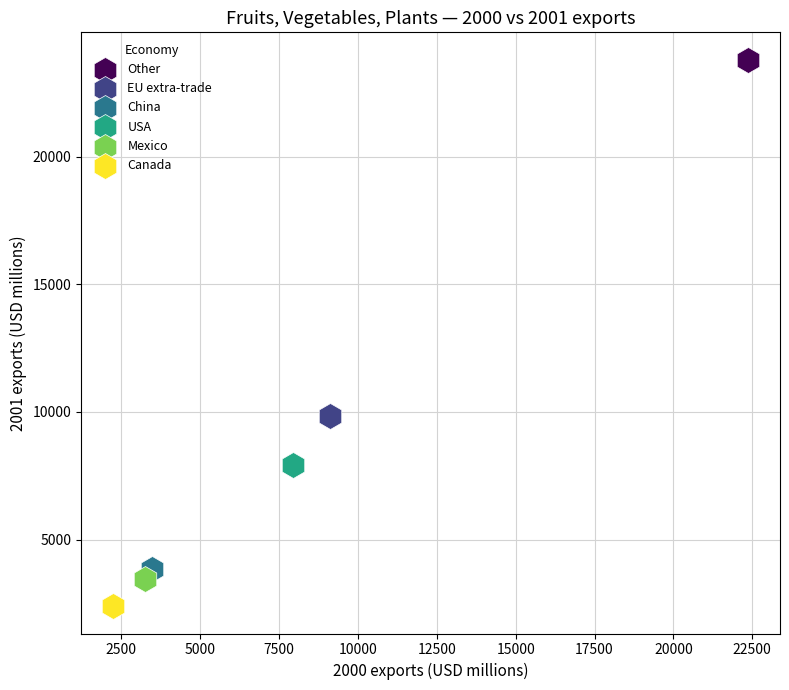

Which series reaches the maximum Y coordinate?

Other